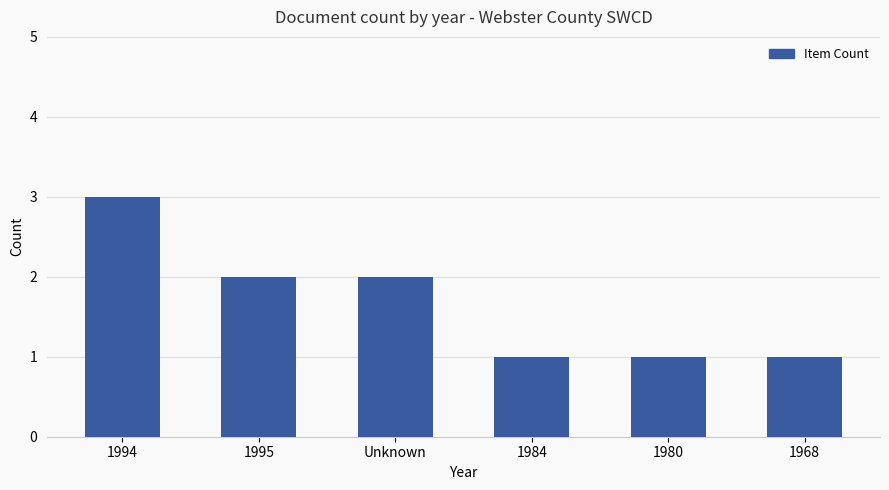

What is the sum of all values?

10